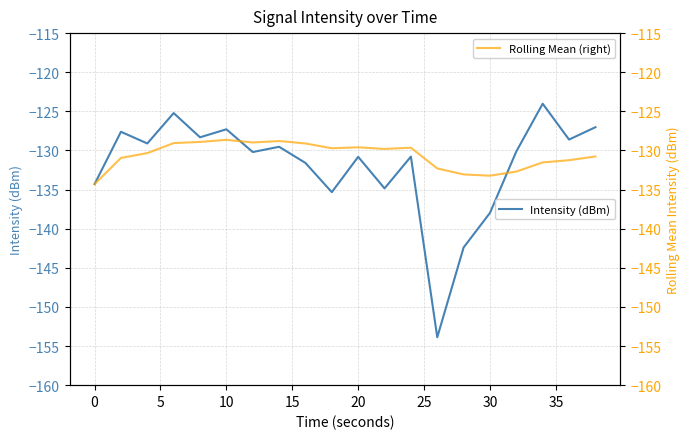

What is the lowest value of the Intensity (dBm) series?

-153.9